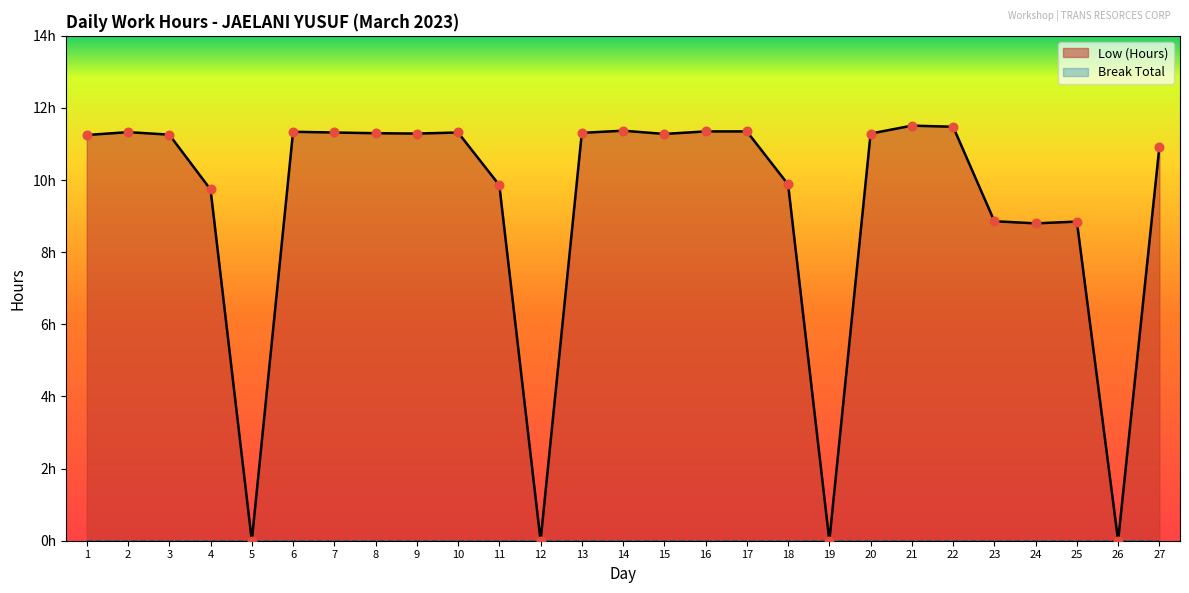

Between 3 and 25, which is larger?

3